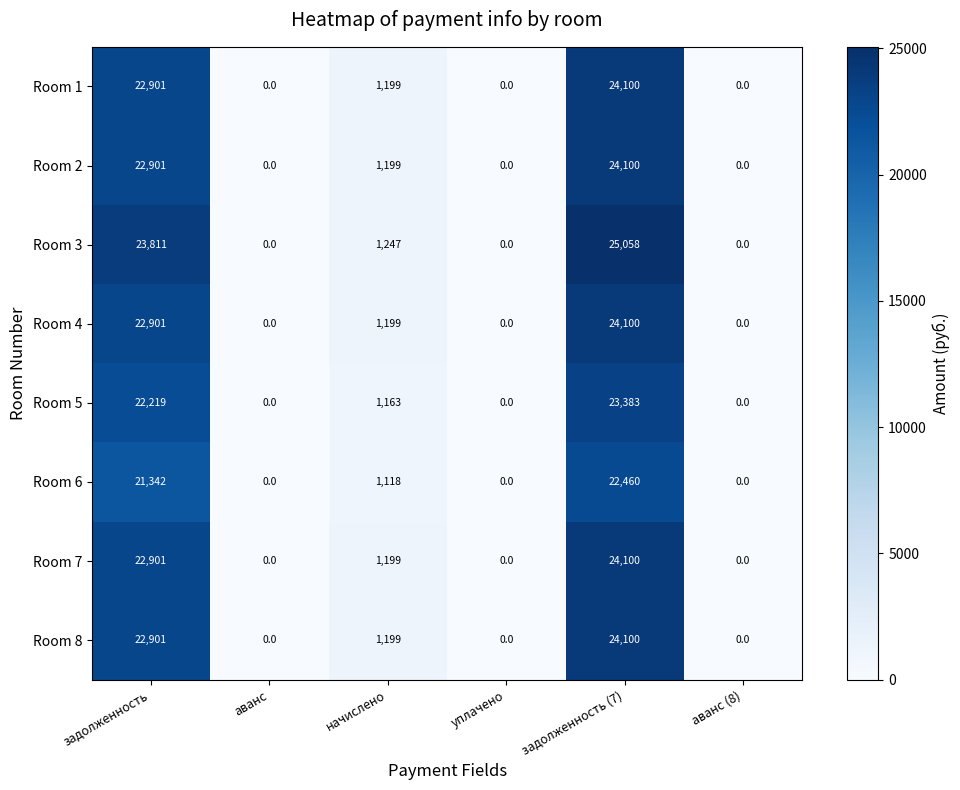

How many series are shown in this chart?

8